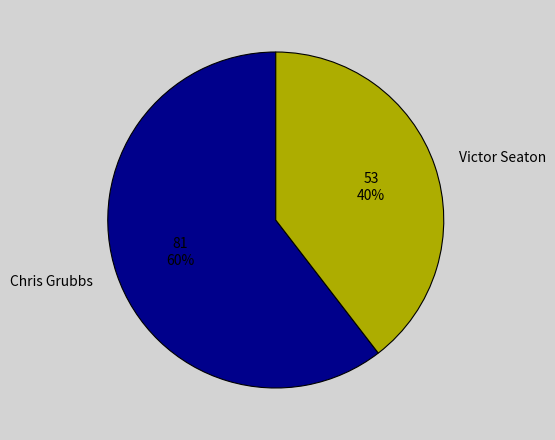

How many slices are in this pie chart?

2